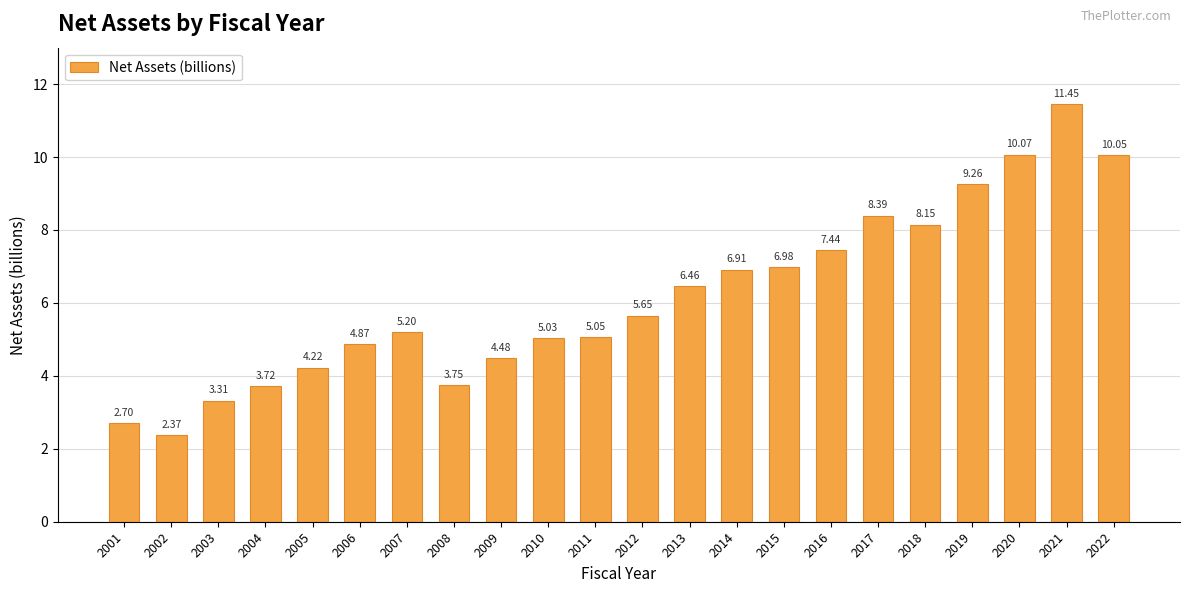

Which label corresponds to the smallest value in the chart?

2002